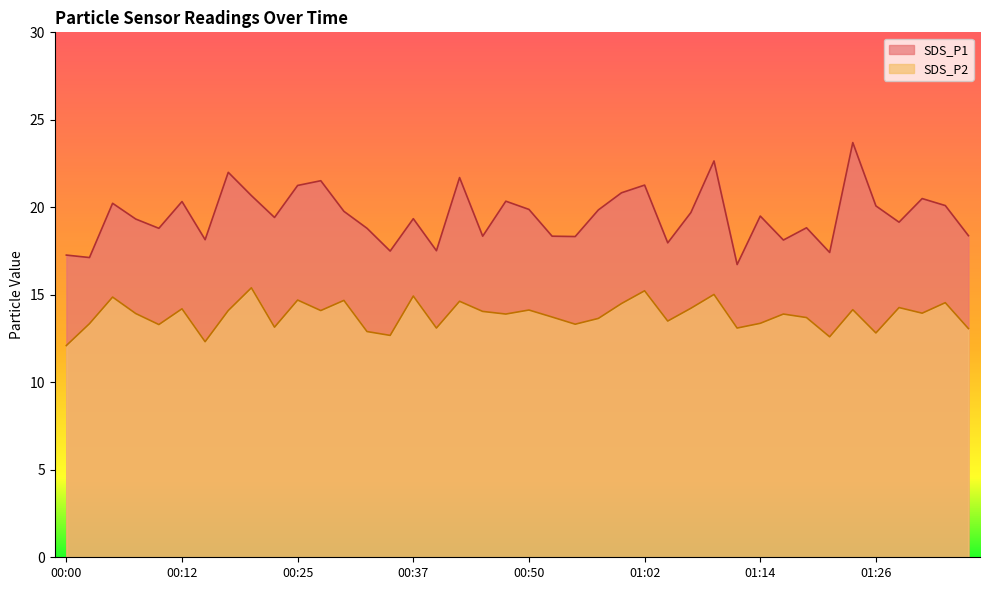

At how many categories does at least one series exceed 22?

2